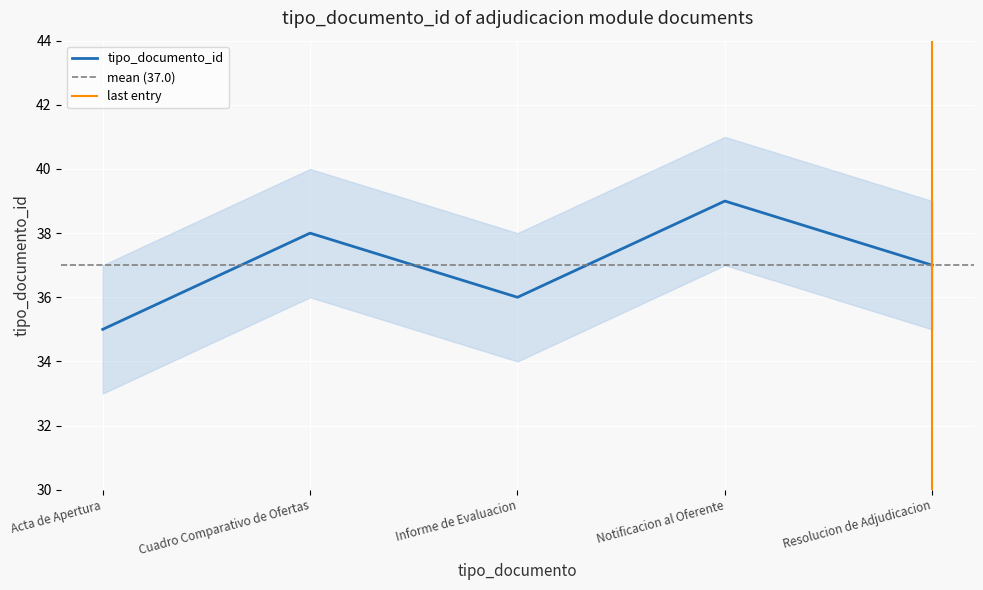

True or false: the data has more than 0 interior local peaks.

True